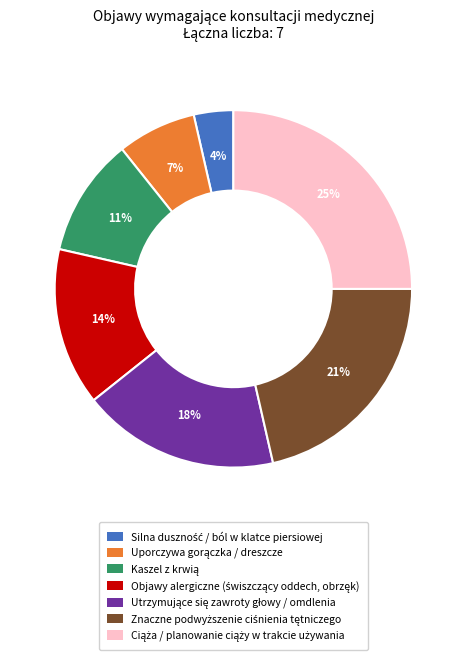

To the nearest percent, what is the average slice percentage?

14%